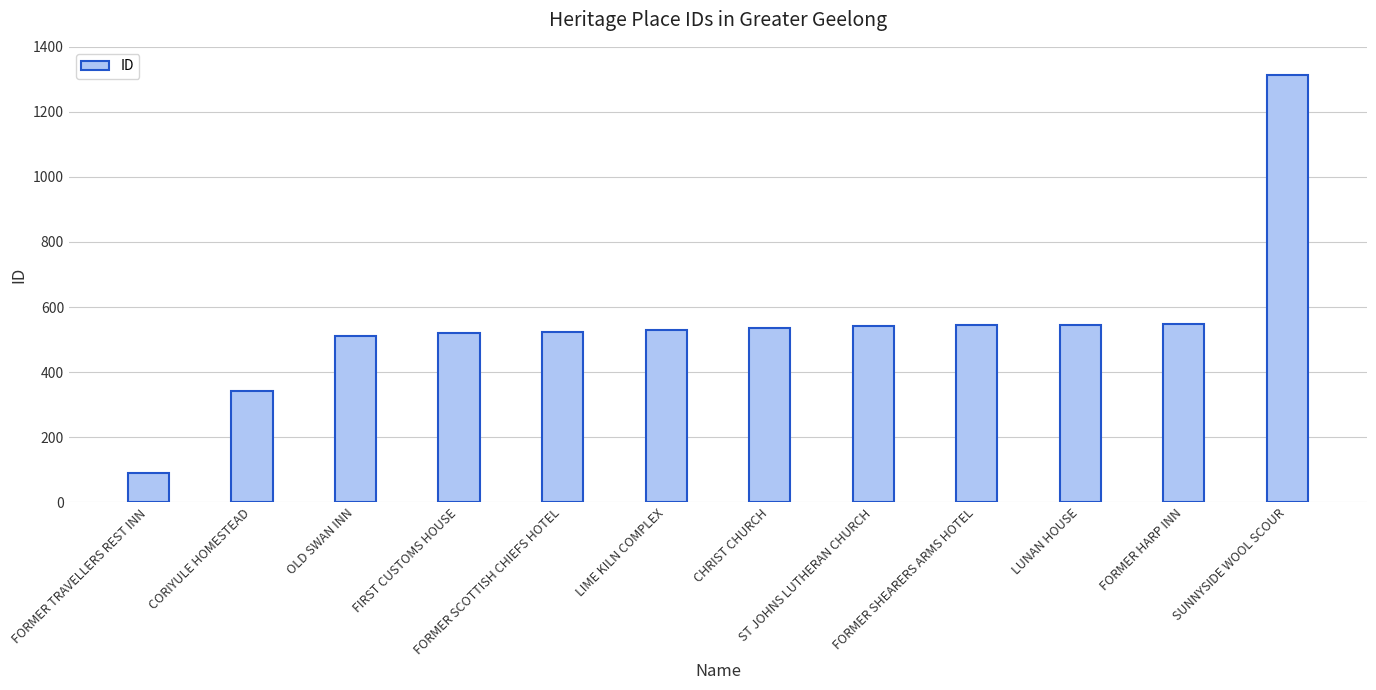

What is the change in value from LIME KILN COMPLEX to FORMER HARP INN?

+18